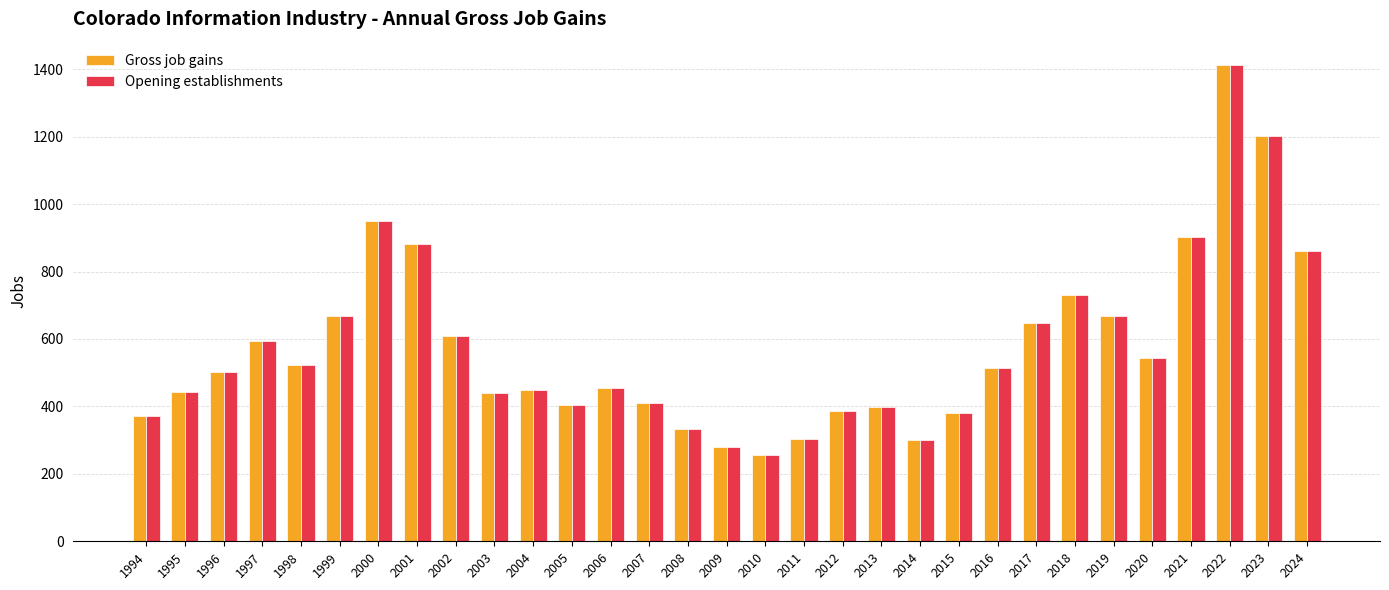

At how many categories does at least one series exceed 776?

6